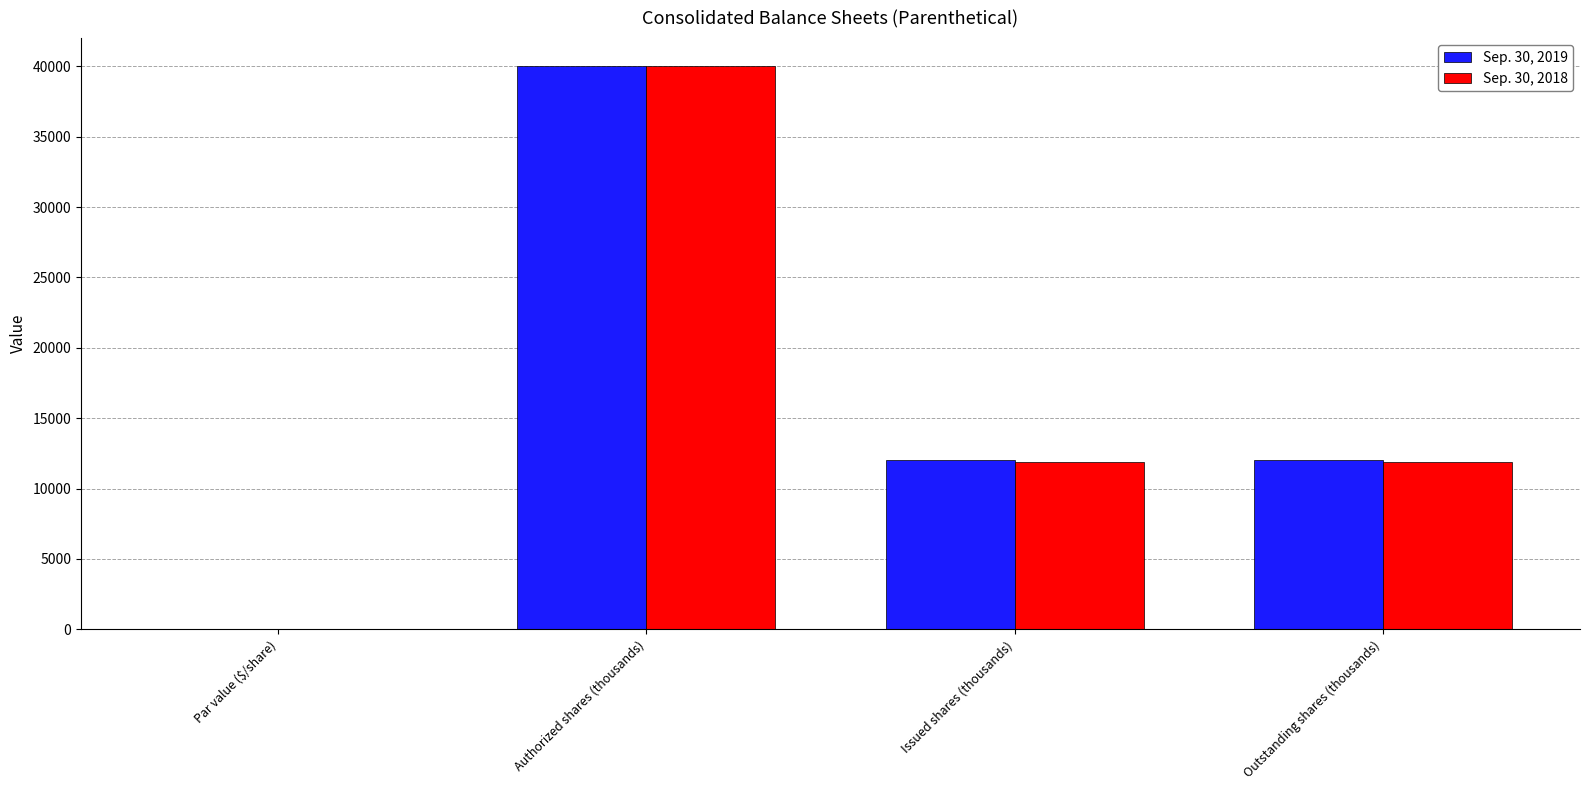

What is the sum of all Sep. 30, 2018 values?

63778.0